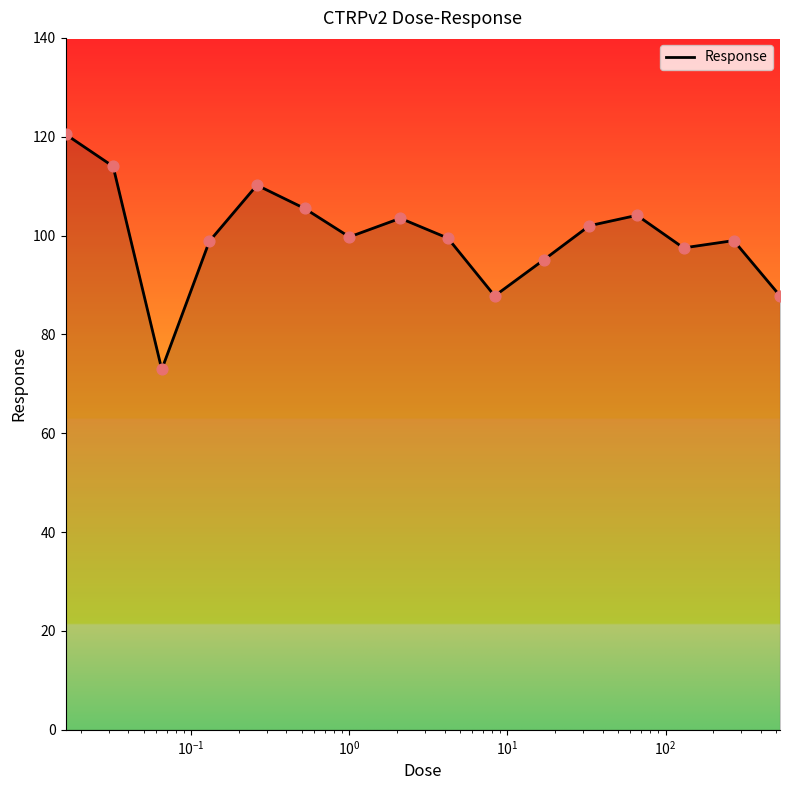

What is the smallest value displayed?

72.9